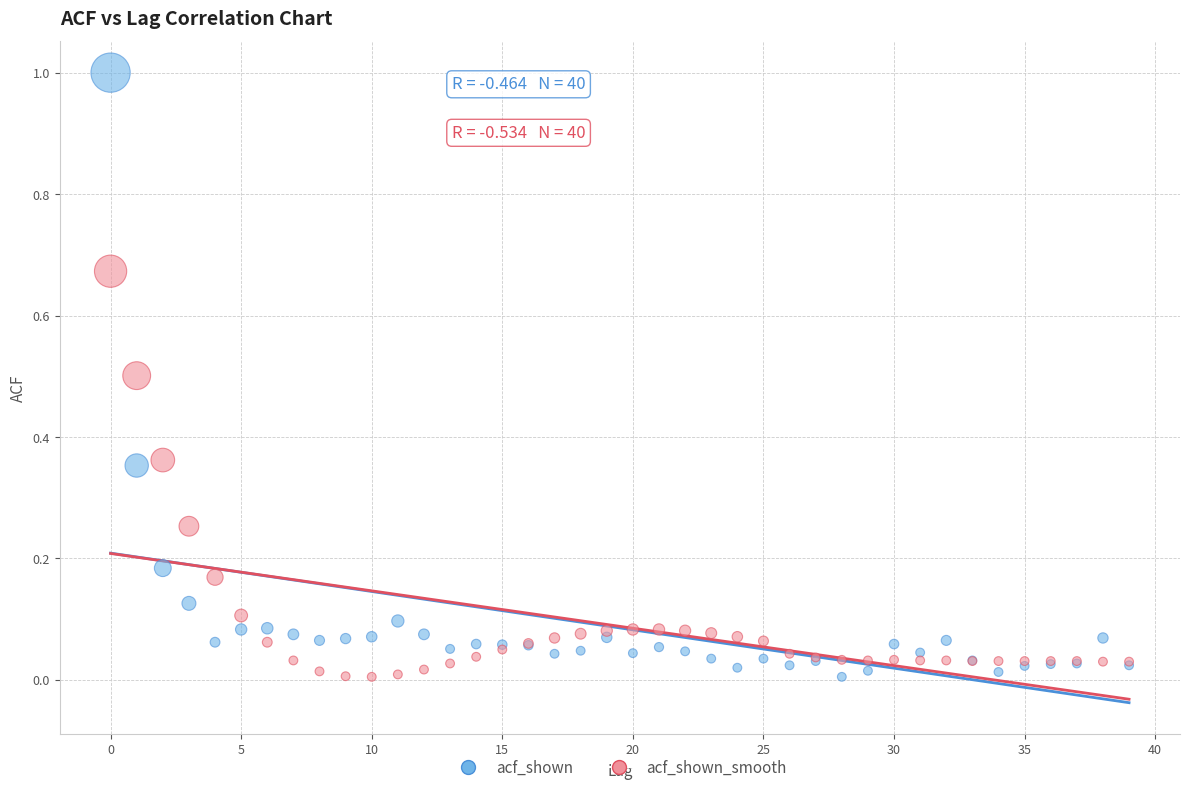

Which series contains the highest Y value?

acf_shown